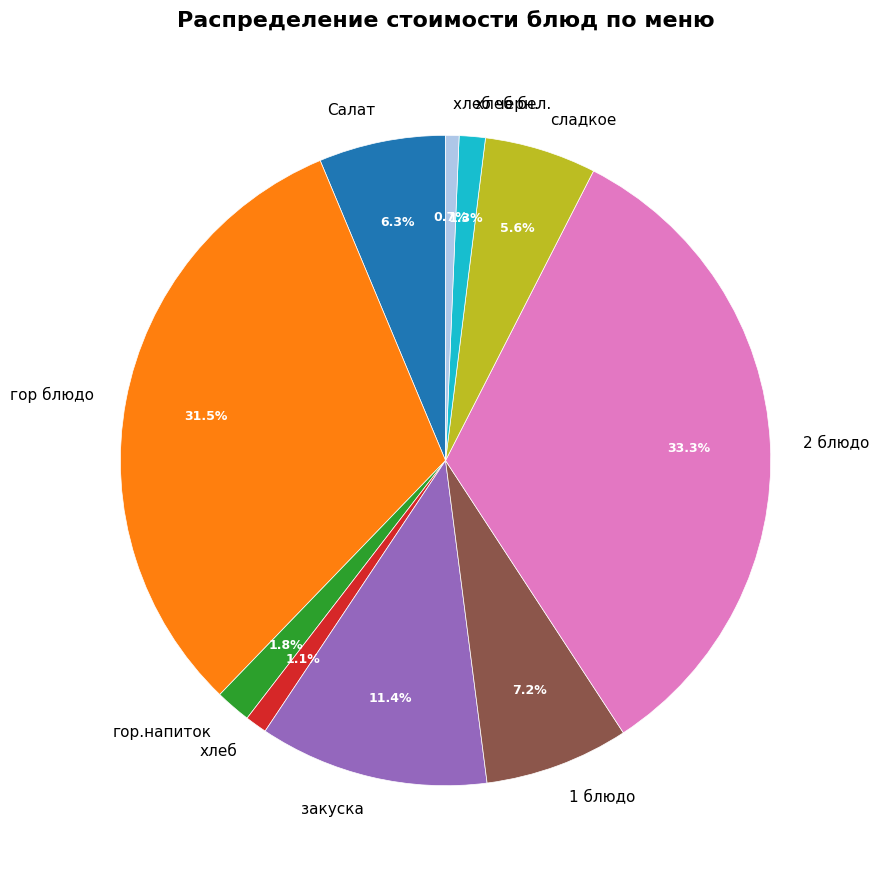

The закуска slice represents 11% of the pie. True or false?

True